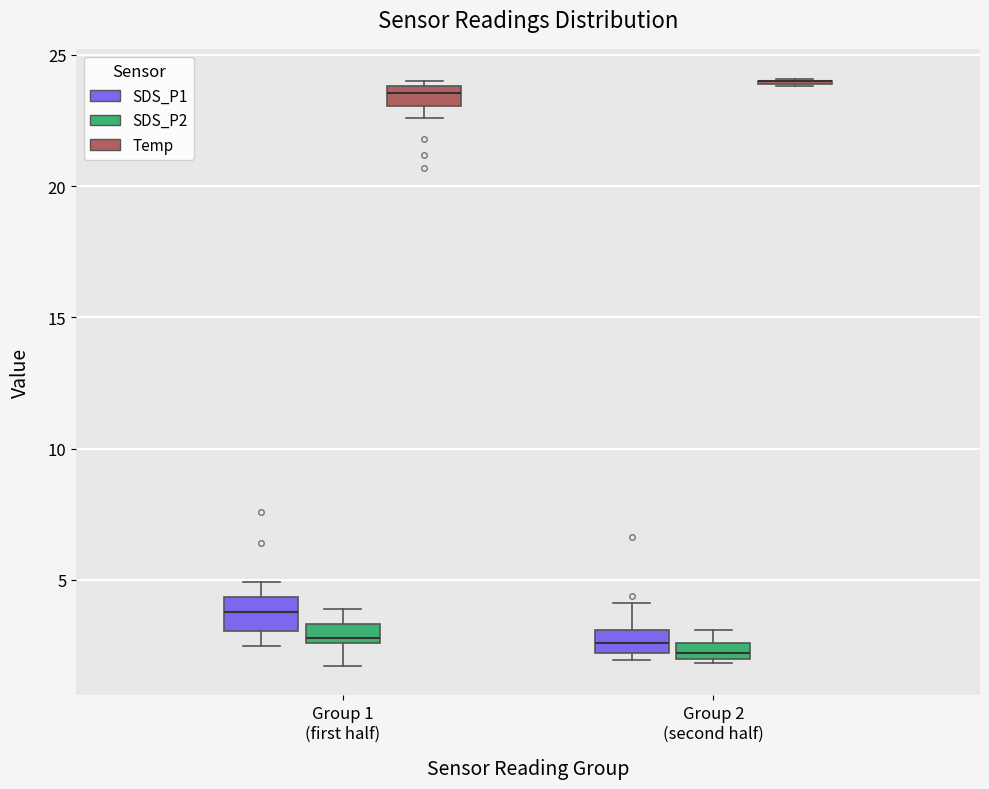

Where does the lower whisker of the box for Group 1 (first half) (SDS_P1) end on the y-axis? The values are not printed on the chart, so give them approximately, as read against the axis.

2.5